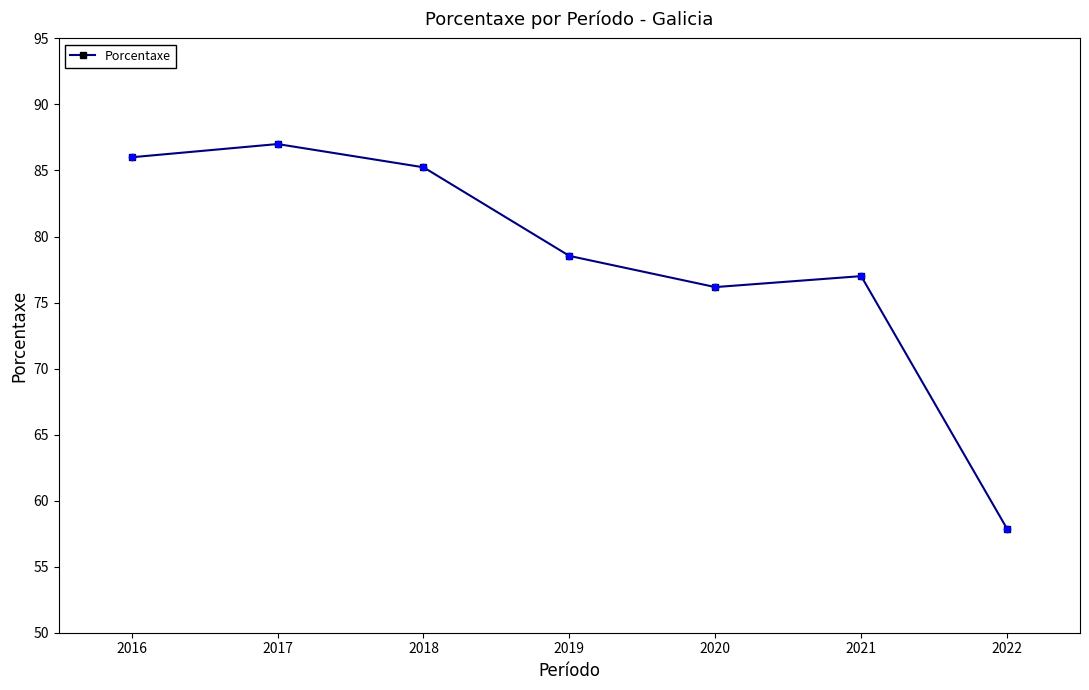

Which has a higher value, 2018 or 2019?

2018